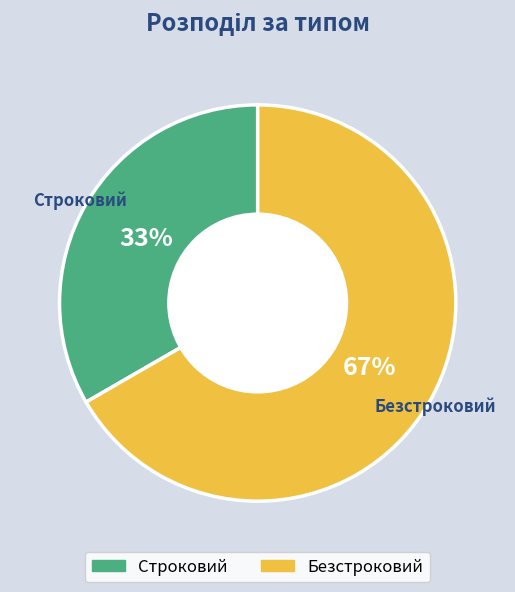

What is the smallest slice in the pie chart?

Строковий